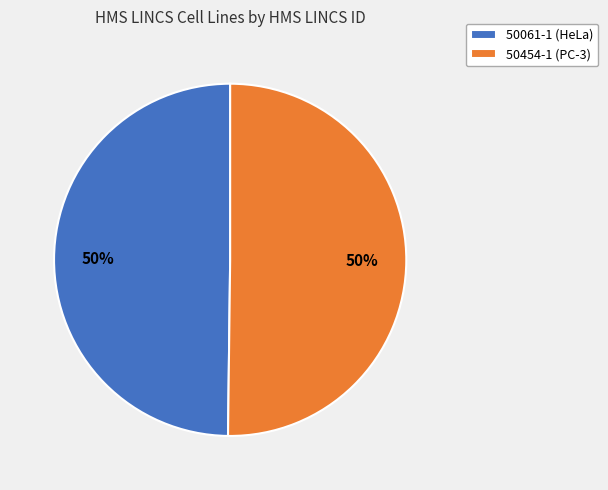

To the nearest percent, what is the average slice percentage?

50%